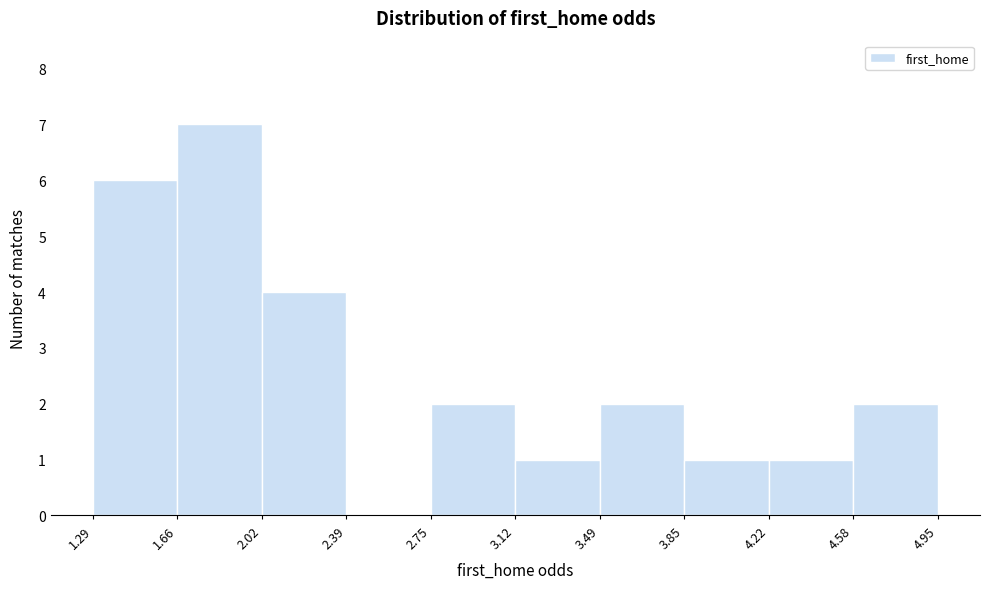

Reading left to right, transcribe this chart: for each bar, give the range it covers on the x-axis and its height. The values are not printed on the chart, so give them approximately, as read against the axis.

1.29 to 1.66: 6
1.66 to 2.02: 7
2.02 to 2.39: 4
2.39 to 2.75: 0
2.75 to 3.12: 2
3.12 to 3.49: 1
3.49 to 3.85: 2
3.85 to 4.22: 1
4.22 to 4.58: 1
4.58 to 4.95: 2